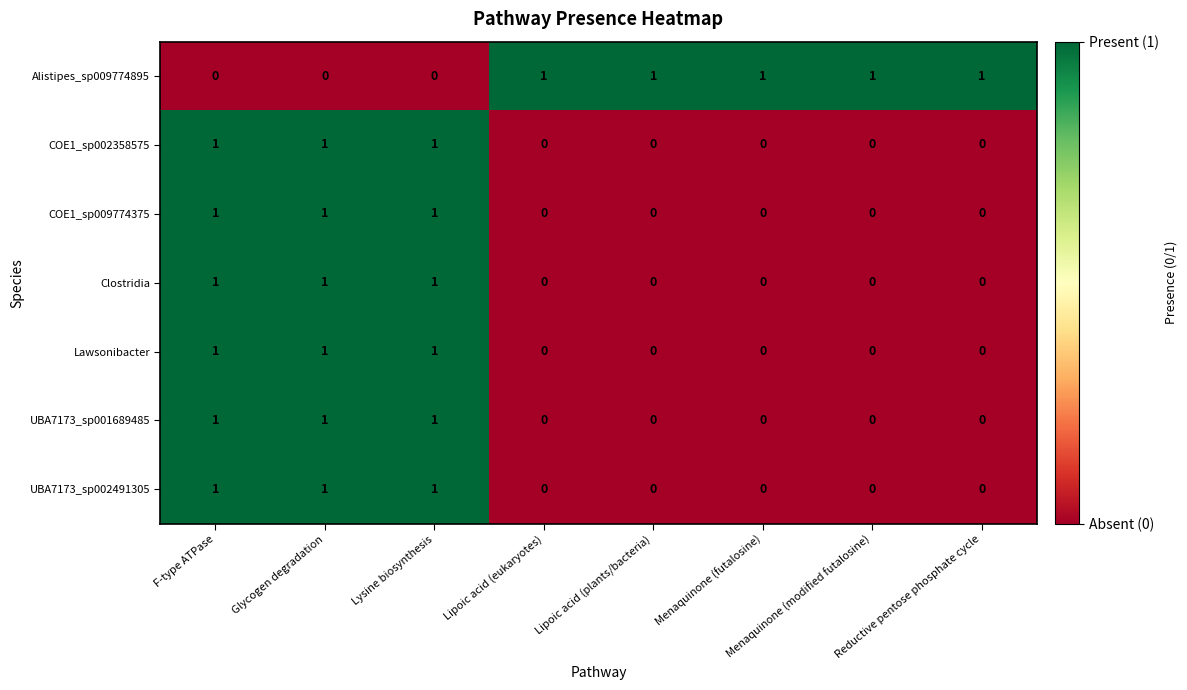

What is the total value across all series at Menaquinone (futalosine)?

1